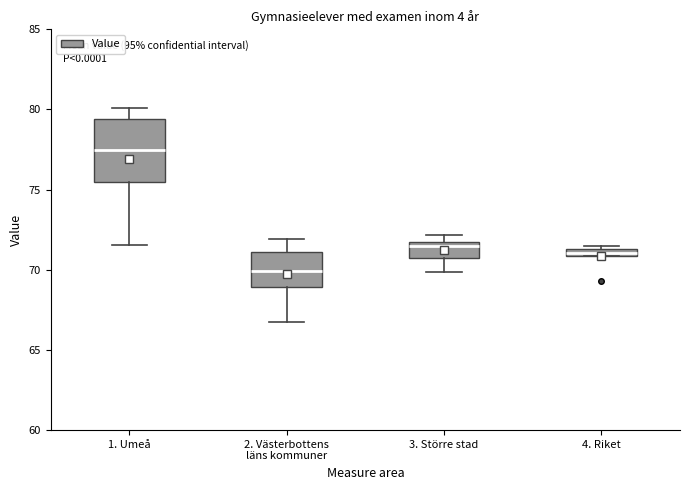

Which box's median line is the highest?

1. Umeå